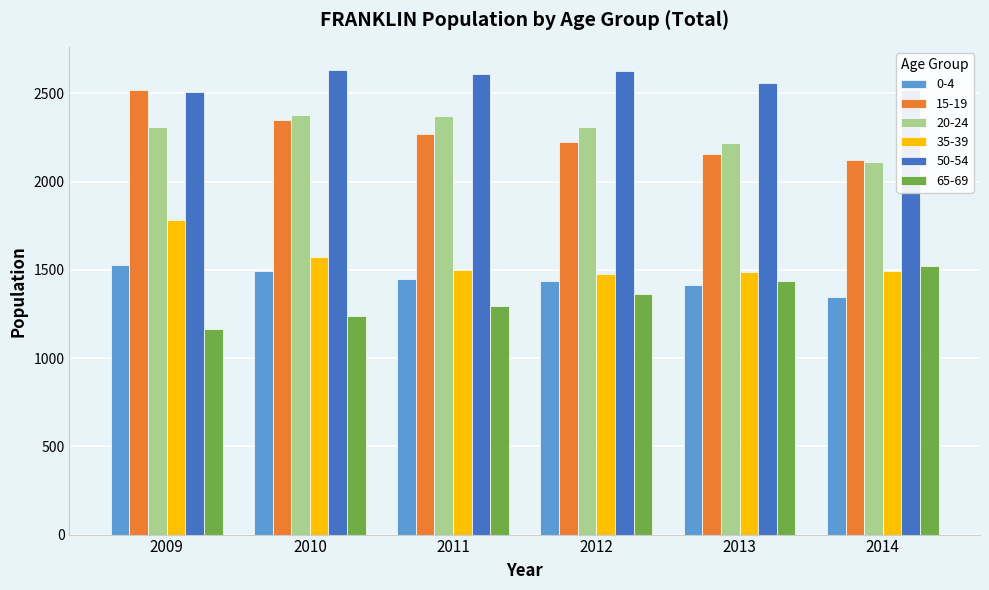

What are all the series names shown in the legend?

0-4, 15-19, 20-24, 35-39, 50-54, 65-69